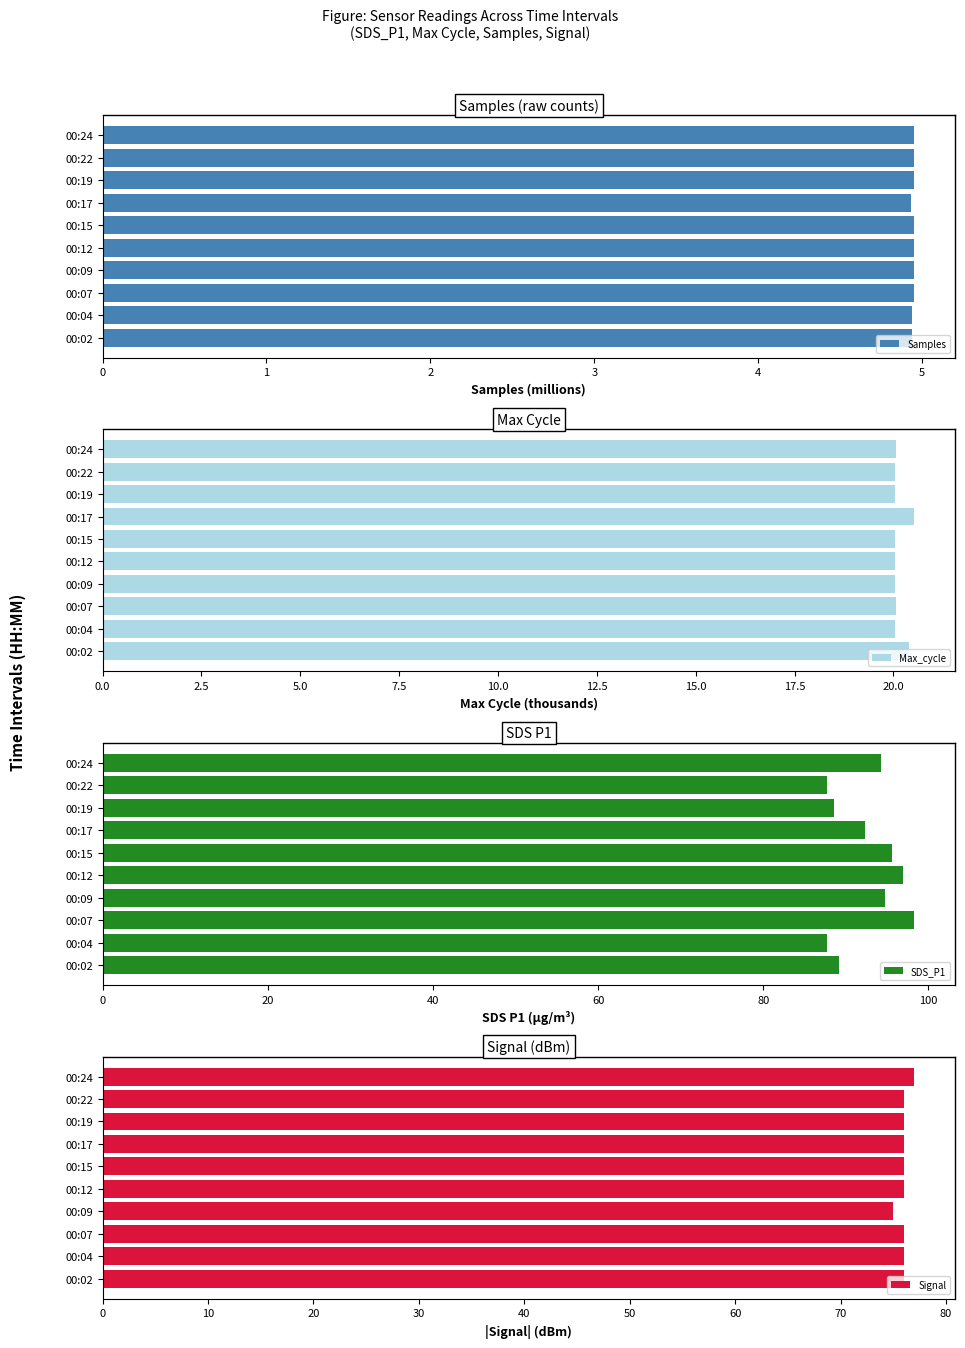

What is the average value of the Samples series?

4.9